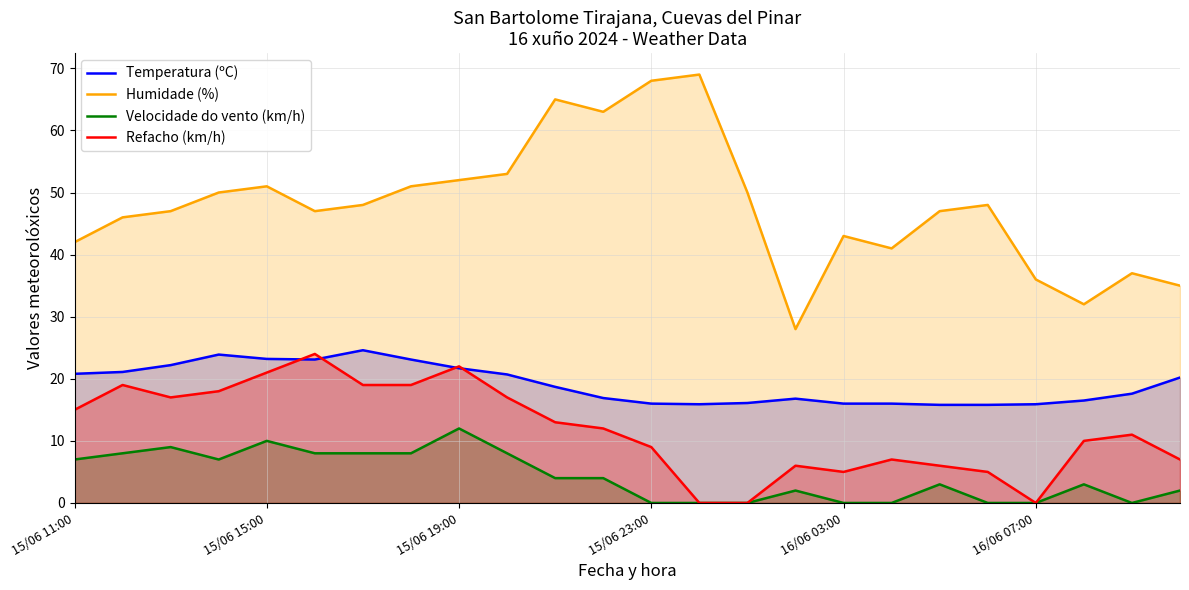

Reading left to right, transcribe all the data shown in this chart.

Temperatura (ºC): 20.8	21.1	22.2	23.9	23.2	23.1	24.6	23.1	21.7	20.7	18.7	16.9	16.0	15.9	16.1	16.8	16.0	16.0	15.8	15.8	15.9	16.5	17.6	20.2
Humidade (%): 42.0	46.0	47.0	50.0	51.0	47.0	48.0	51.0	52.0	53.0	65.0	63.0	68.0	69.0	50.0	28.0	43.0	41.0	47.0	48.0	36.0	32.0	37.0	35.0
Velocidade do vento (km/h): 7.0	8.0	9.0	7.0	10.0	8.0	8.0	8.0	12.0	8.0	4.0	4.0	0.0	0.0	0.0	2.0	0.0	0.0	3.0	0.0	0.0	3.0	0.0	2.0
Refacho (km/h): 15.0	19.0	17.0	18.0	21.0	24.0	19.0	19.0	22.0	17.0	13.0	12.0	9.0	0.0	0.0	6.0	5.0	7.0	6.0	5.0	0.0	10.0	11.0	7.0